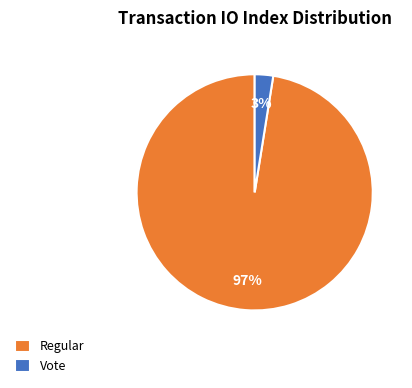

To the nearest percent, what percentage of the pie is Regular?

97%